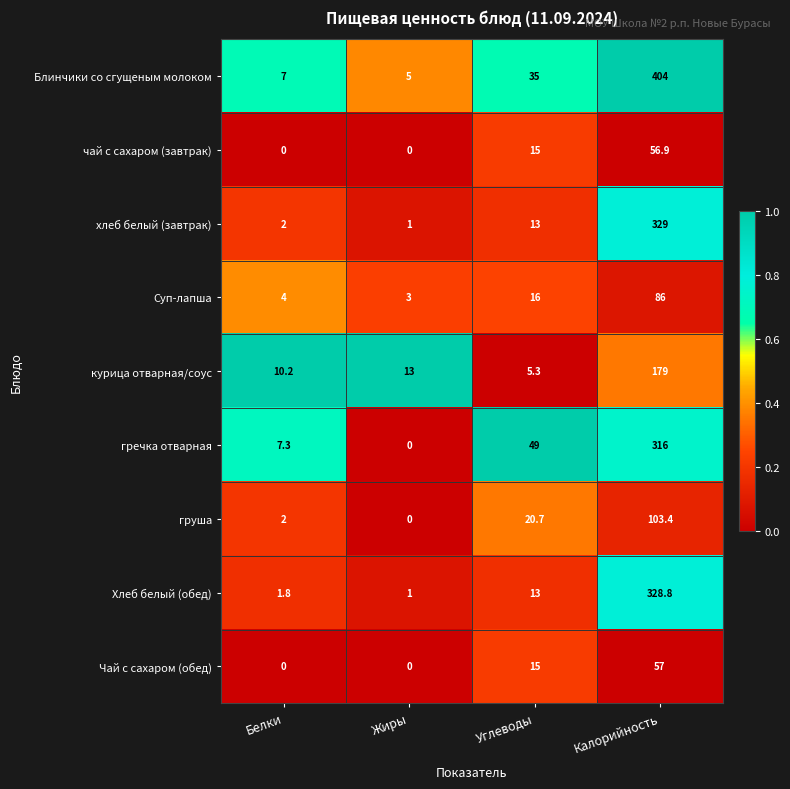

What is the spread (max minus min) of values at Белки?

10.2